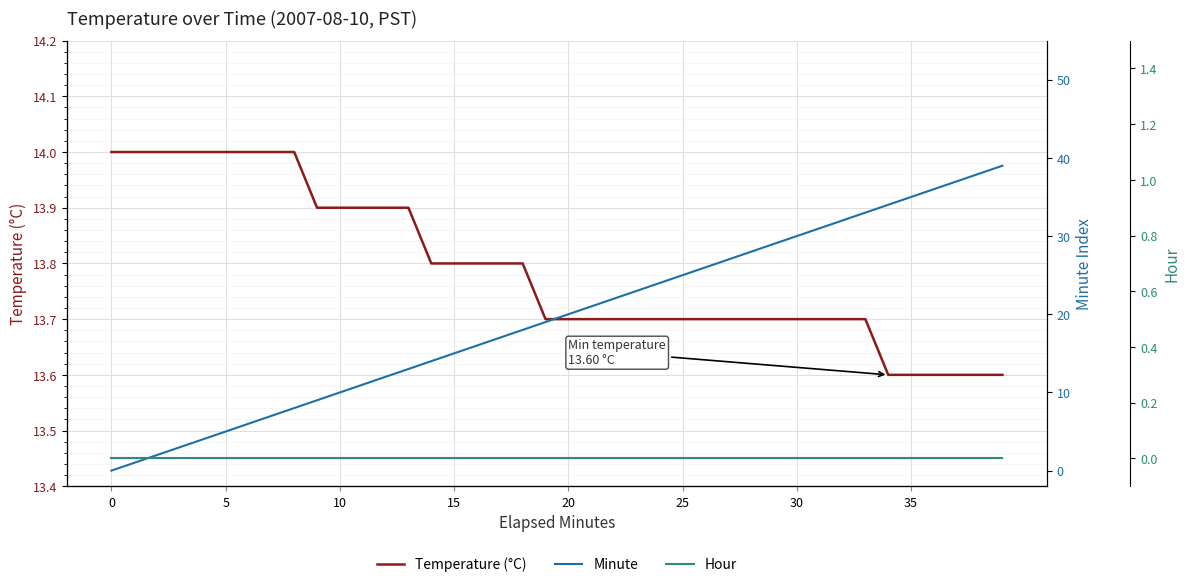

How many data points in Minute are above 20?

19